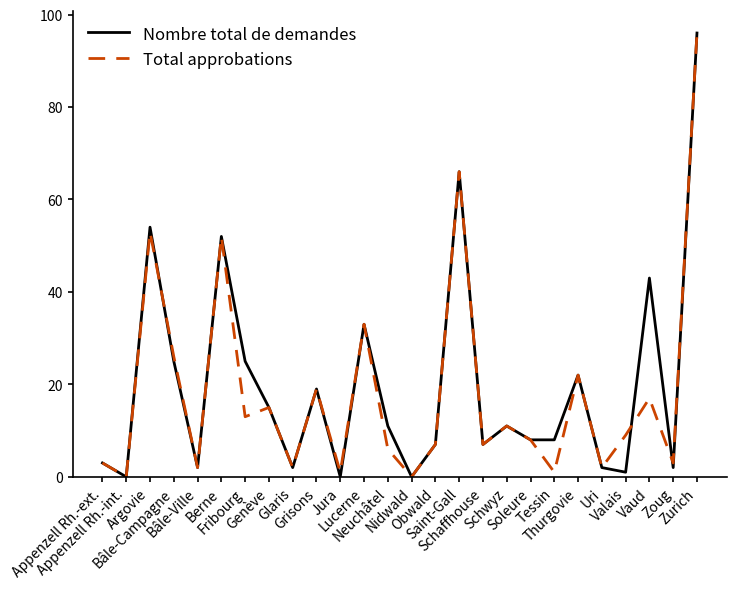

What is the difference between the maximum and minimum values in the Total approbations series?

96